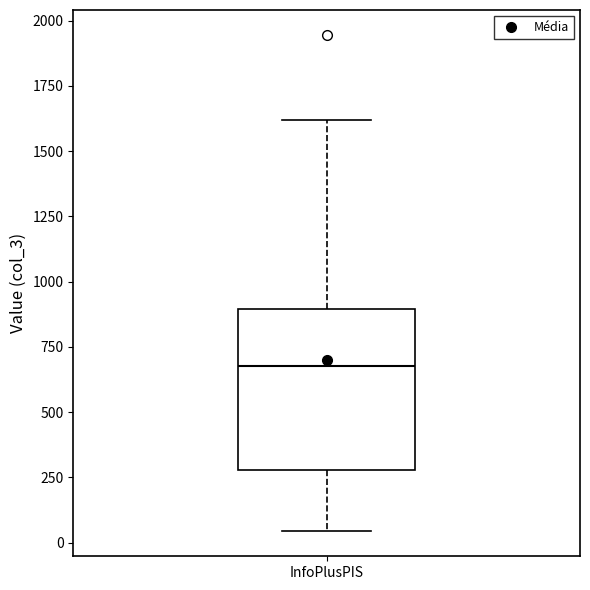

Where does the lower whisker of the box for InfoPlusPIS end on the y-axis? The values are not printed on the chart, so give them approximately, as read against the axis.

50